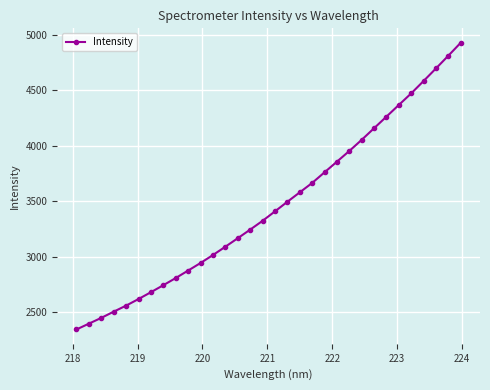

What is the difference between the maximum and minimum values?

2585.5